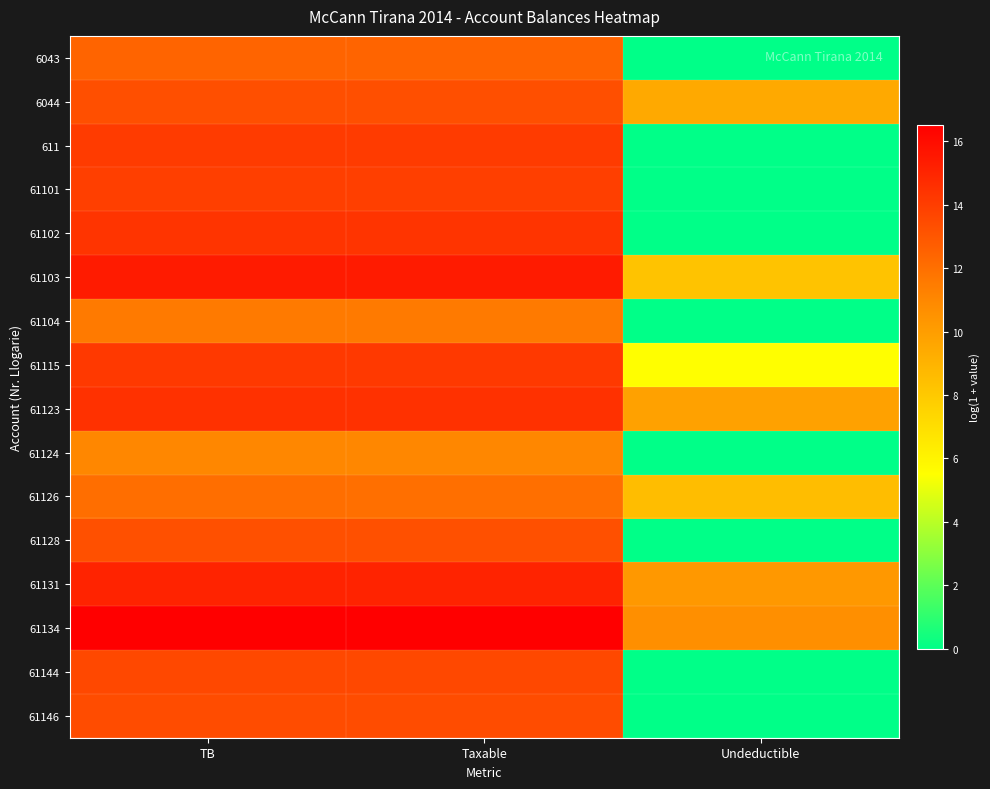

Between TB and Taxable, which is larger?

TB